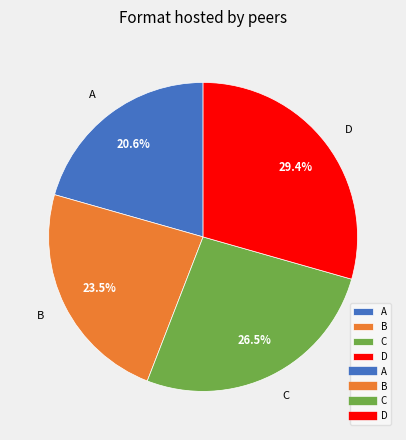

Approximately how many times larger is the value at C compared to B?

1.1